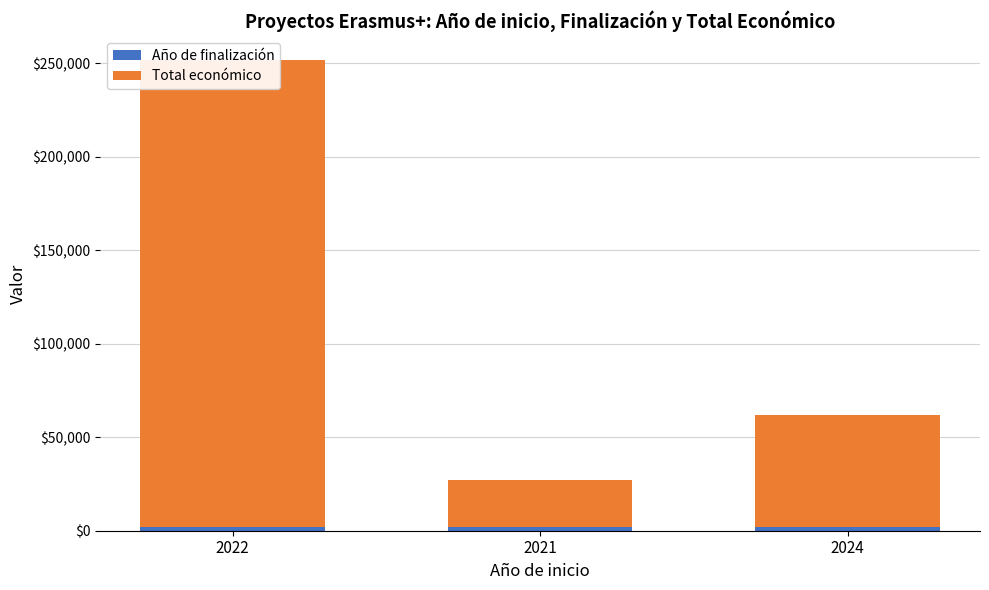

Reading left to right, what are all the values shown in this chart?

Año de finalización: 2024	2022	2025
Total económico: 250000	24848	60000